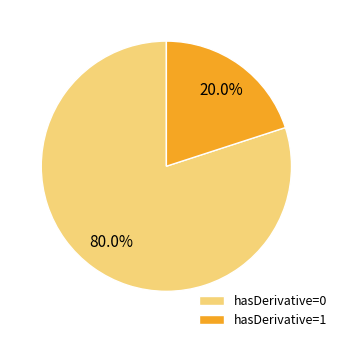

What percentage is the hasDerivative=0 slice, to the nearest percent?

80%